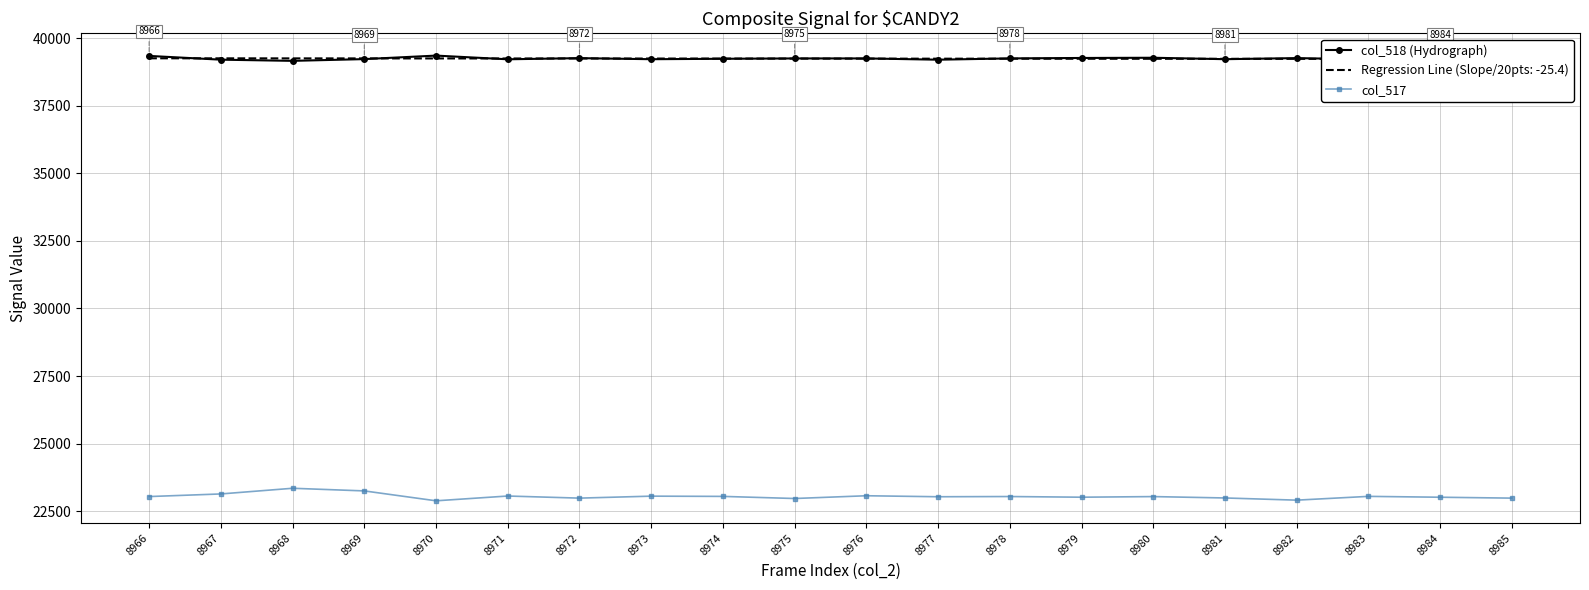

Reading left to right, what are all the values shown in this chart?

col_518 (Hydrograph): 39349	39210	39166	39231	39361	39224	39267	39227	39243	39256	39256	39209	39257	39273	39281	39228	39268	39221	39215	39232
col_517: 23038	23135	23345	23247	22881	23058	22980	23053	23044	22966	23068	23031	23039	23014	23037	22986	22905	23045	23013	22980